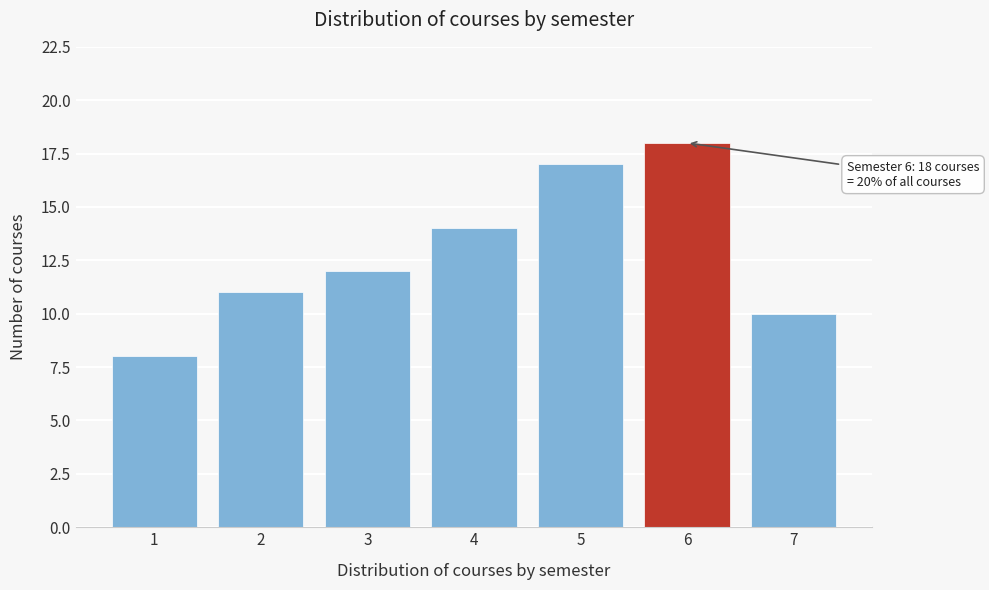

Reading left to right, transcribe all the data shown in this chart.

1=8	2=11	3=12	4=14	5=17	6=18	7=10